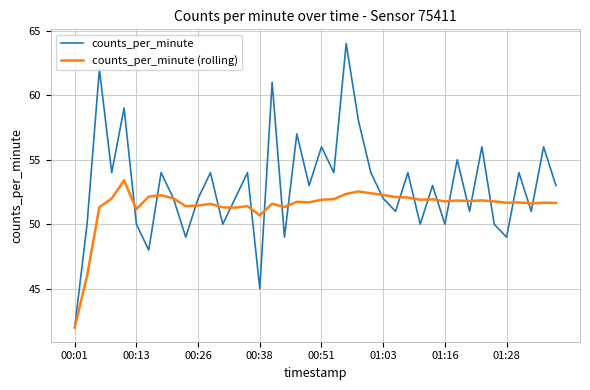

True or false: counts_per_minute and counts_per_minute (rolling) cross at least once.

True